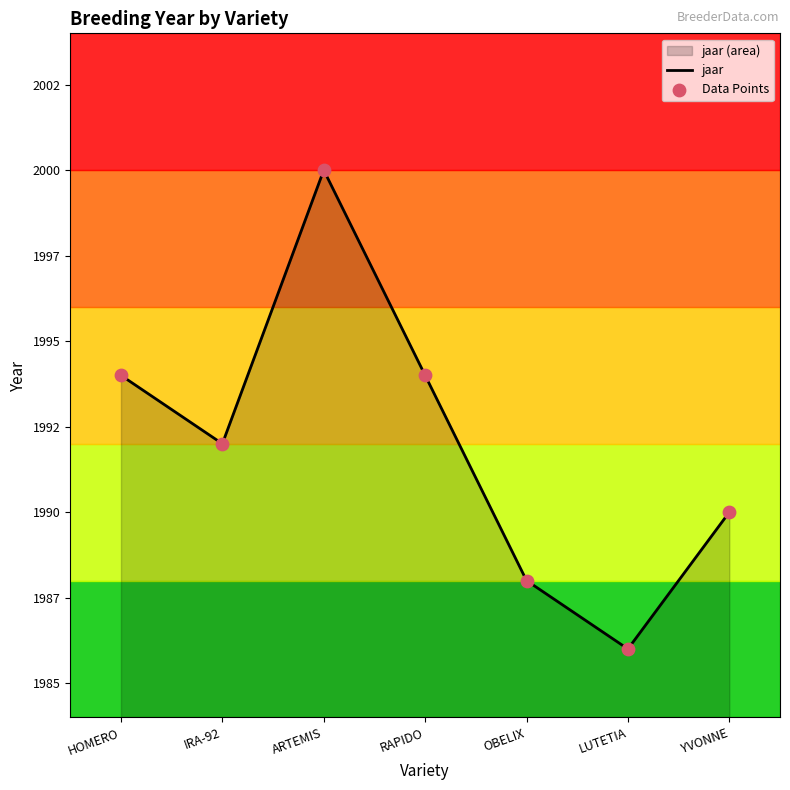

What is the change in value from IRA-92 to OBELIX?

-4